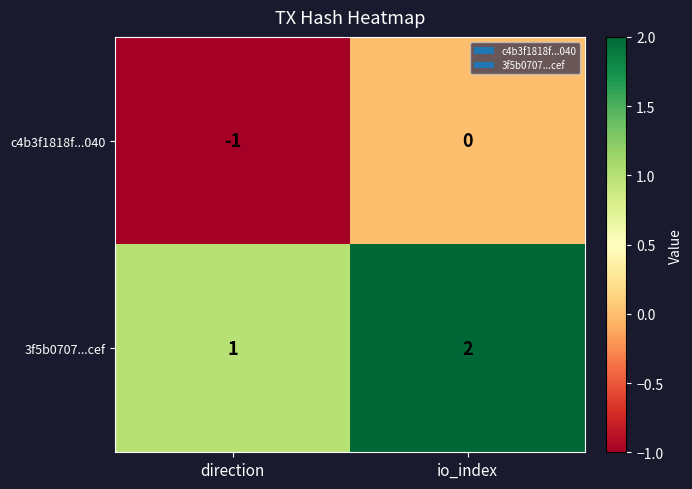

How many data points in 3f5b0707...cef are less than 2?

1